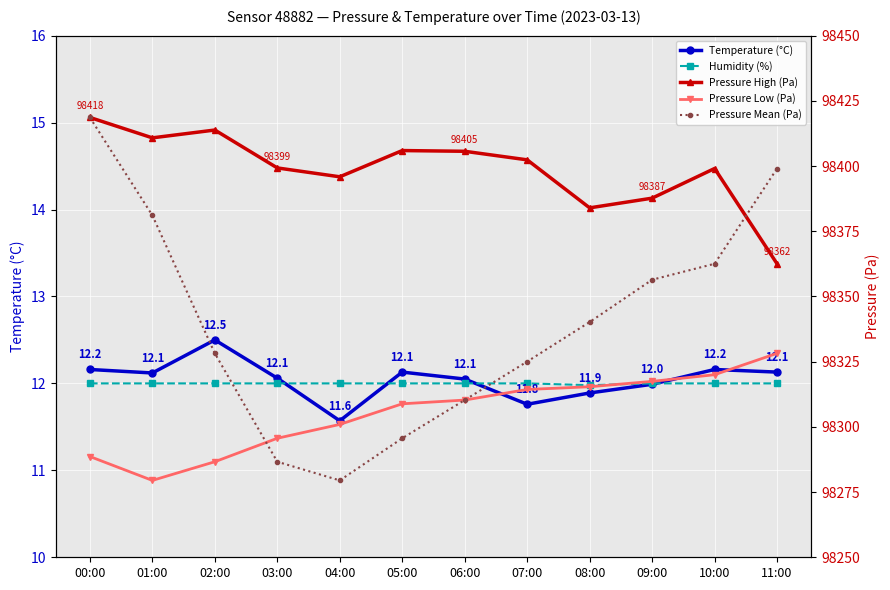

What is the sum of all Temperature (°C) values?

144.5